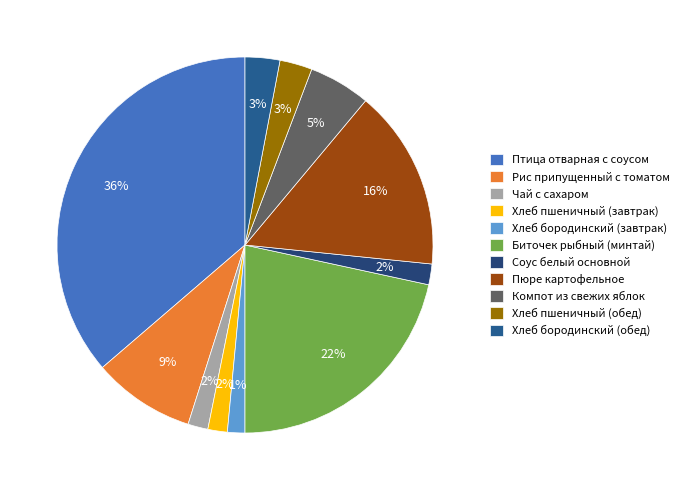

Count the number of slices in the pie.

11